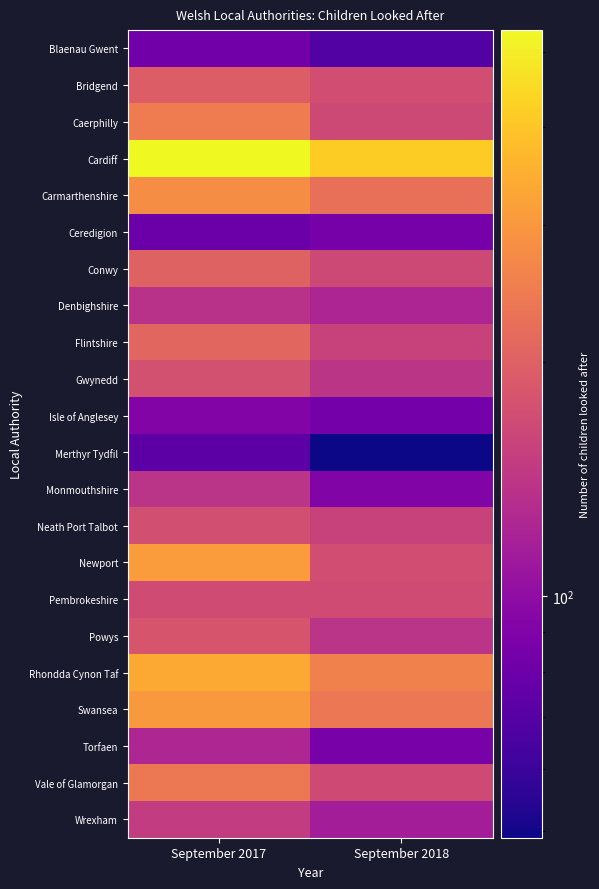

Between September 2017 and September 2018, which is larger?

September 2017